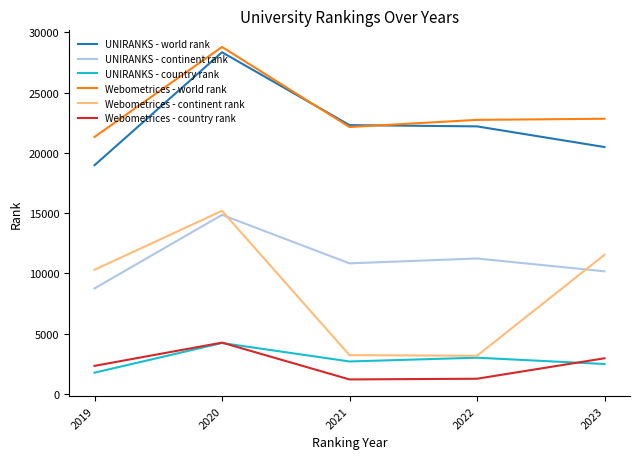

In Webometrices - continent rank, how many points are lower than both neighbors (excluding endpoints)?

1